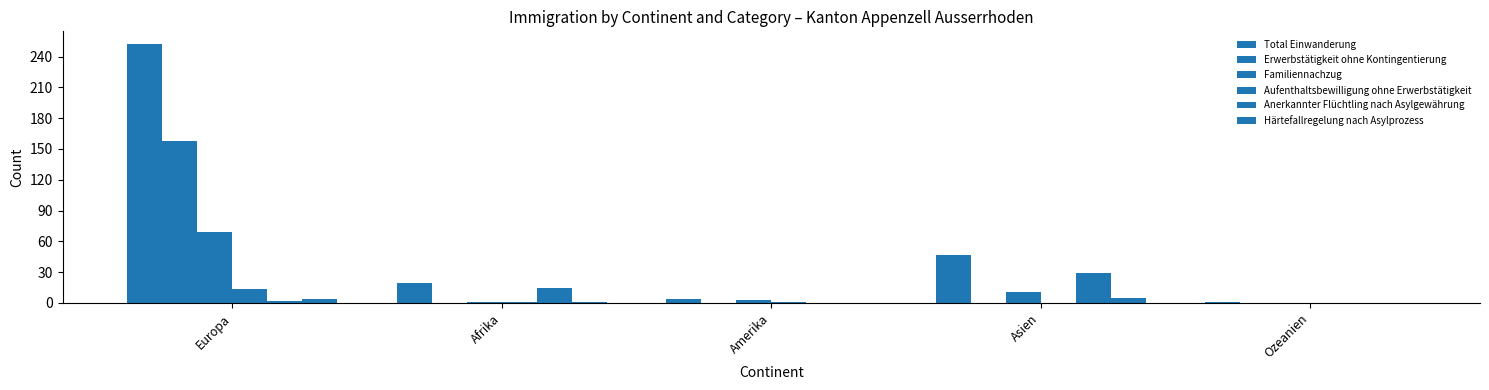

Rank the categories by Total Einwanderung value from highest to lowest.

Europa, Asien, Afrika, Amerika, Ozeanien